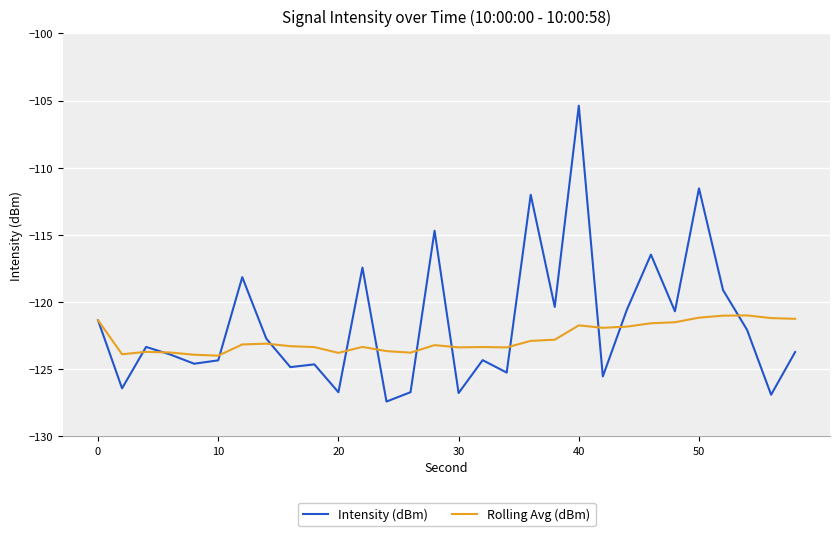

Rank the series by their maximum value, from highest to lowest.

Intensity (dBm), Rolling Avg (dBm)